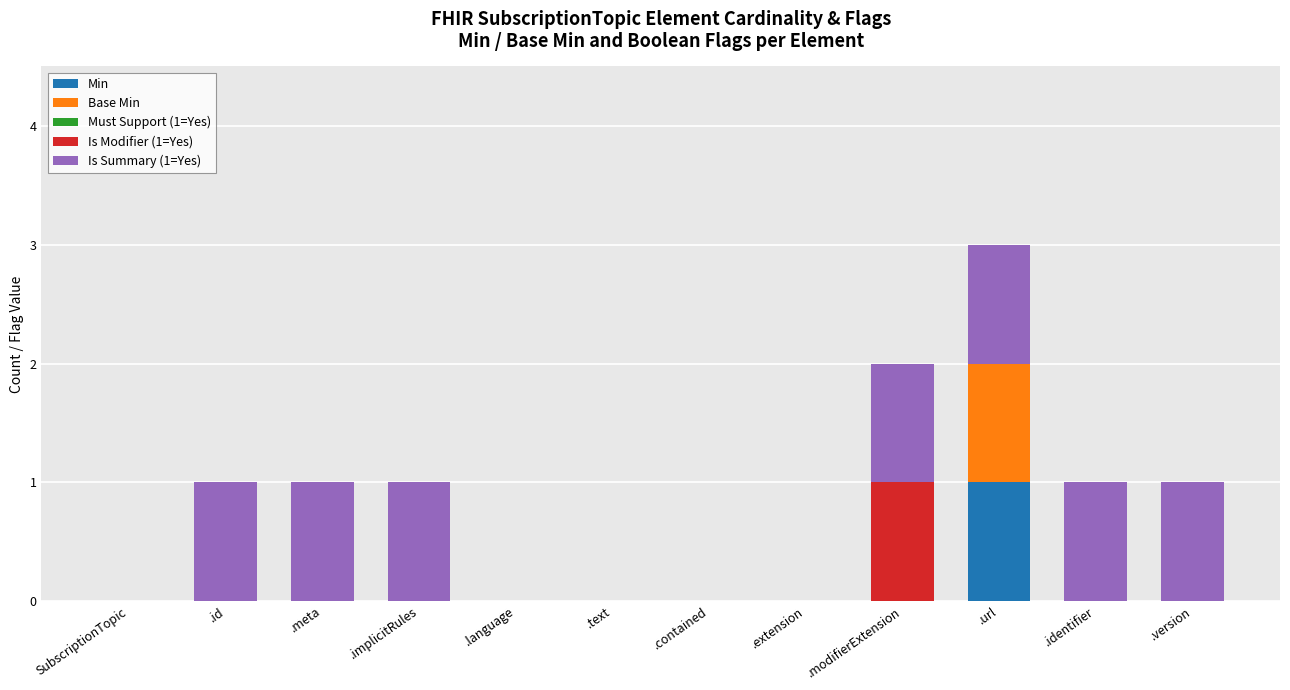

True or false: Min has a value of 0 at .extension.

True